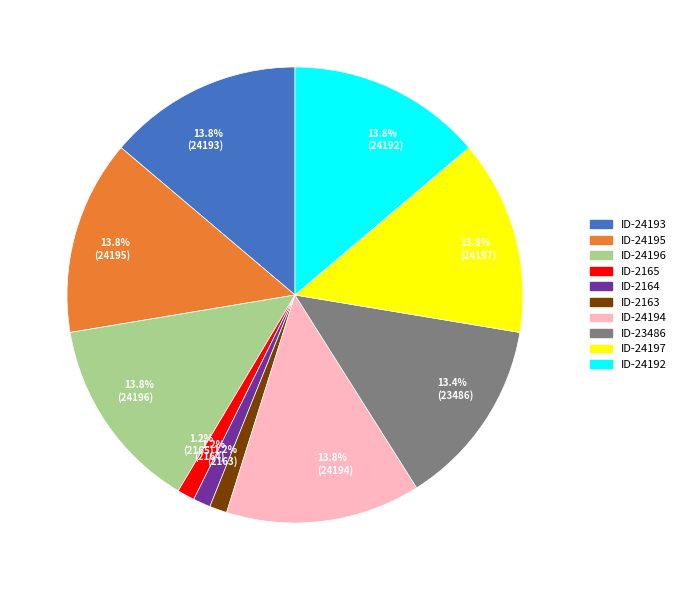

What is the ratio of the value at ID-24192 to the value at ID-24194?

1.0